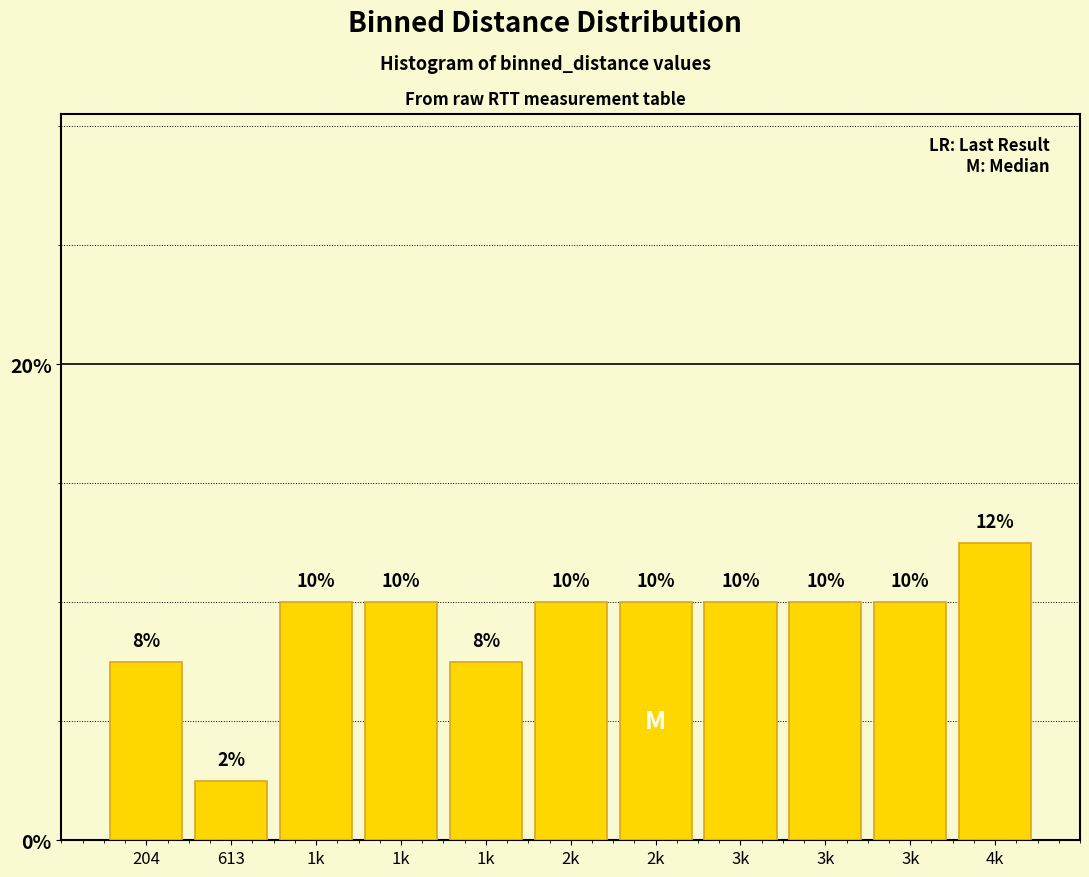

How many data points are less than 10?

3